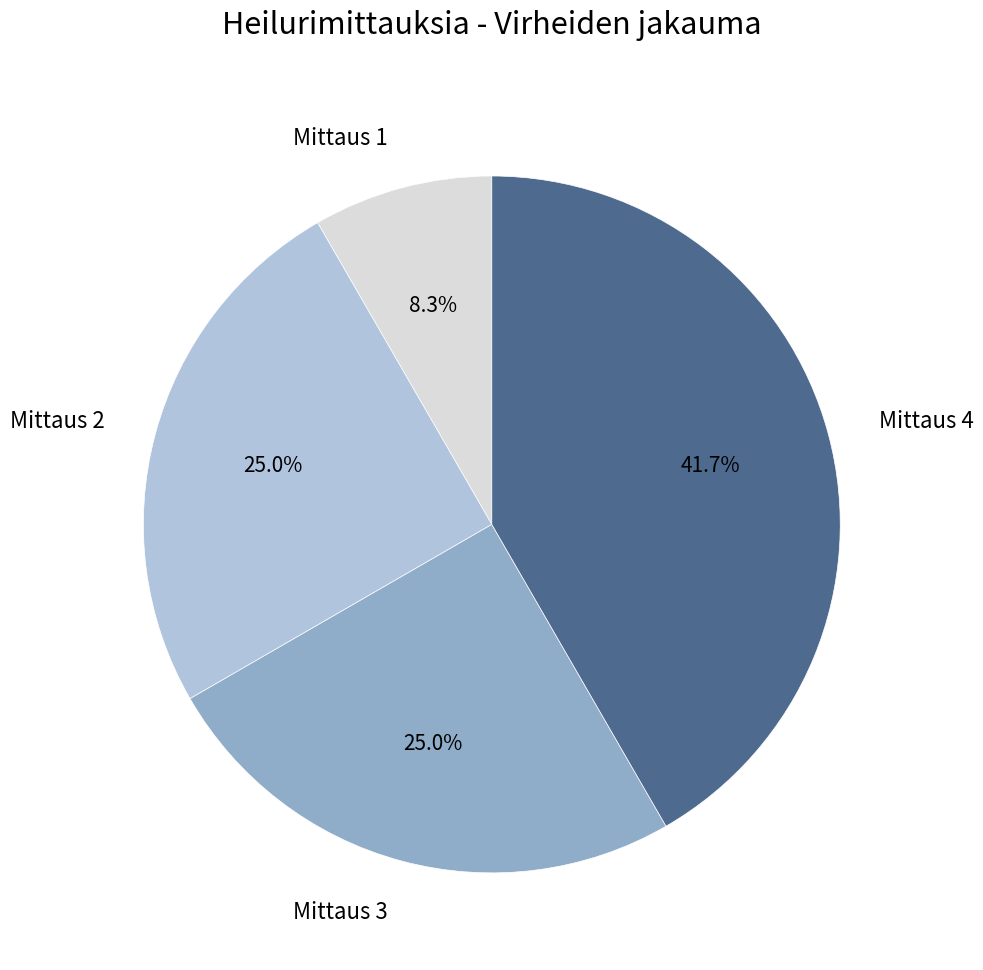

Is there any slice that represents more than half of the pie?

No